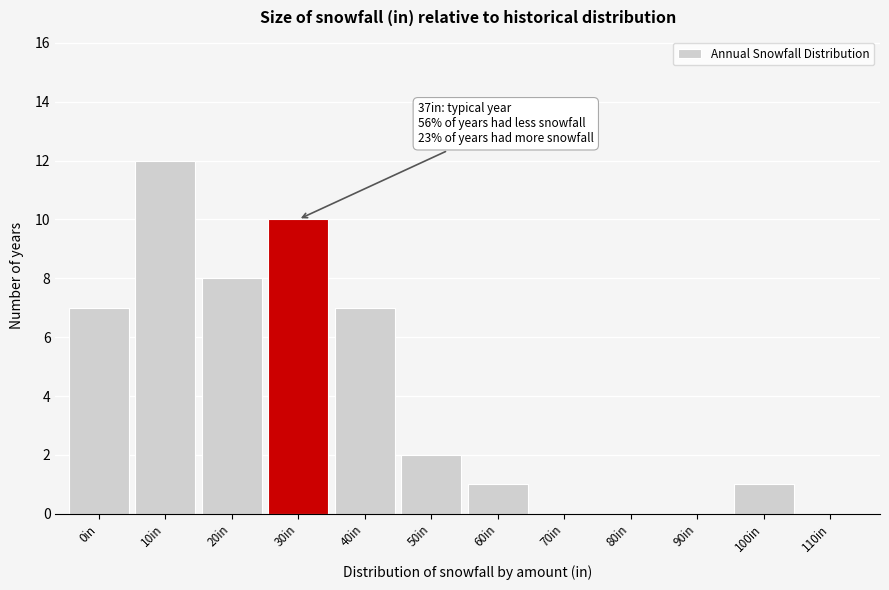

Reading left to right, list all the values displayed in this chart.

0in=7	10in=12	20in=8	30in=10	40in=7	50in=2	60in=1	70in=0	80in=0	90in=0	100in=1	110in=0